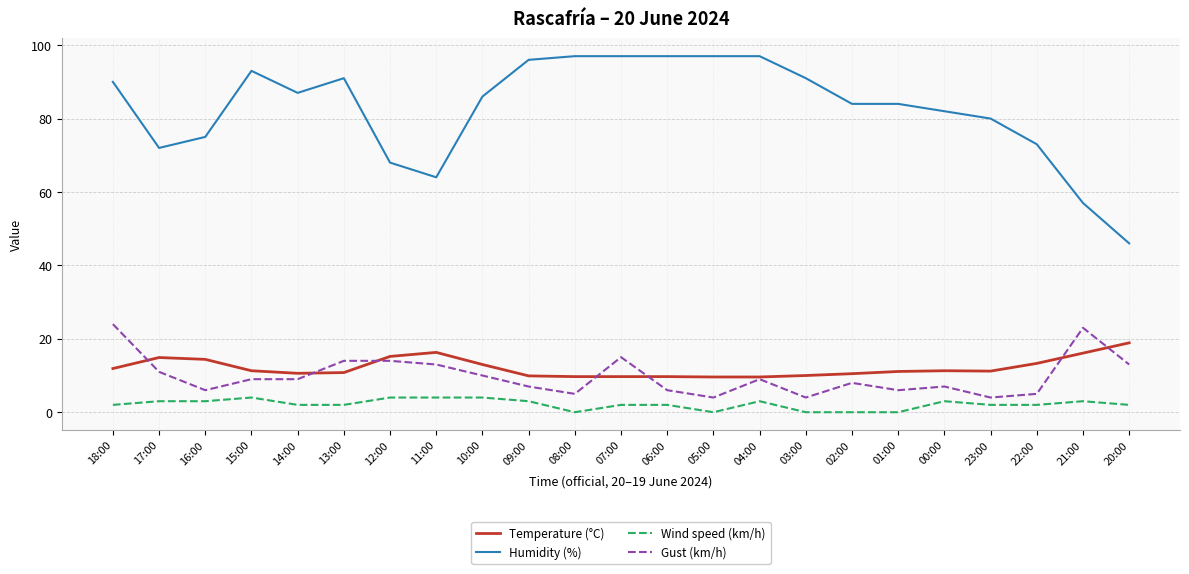

What is the approximate value of Humidity (%) at 09:00?

96.0